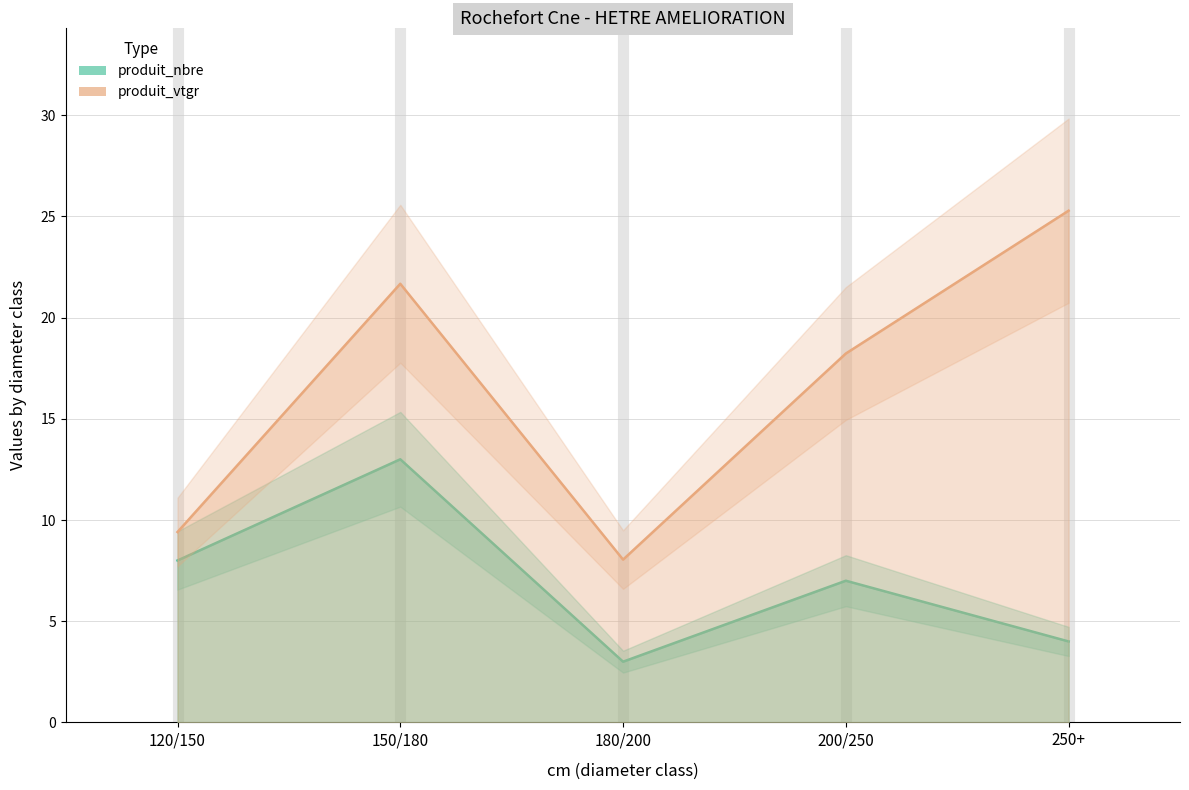

Is it true that produit_nbre equals 1.0 at 250+?

False